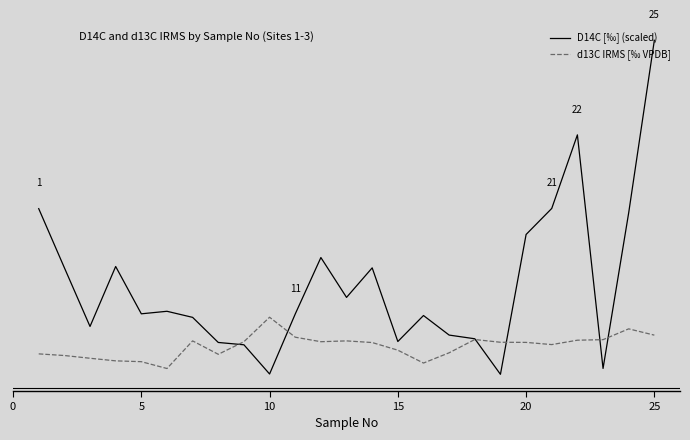

Reading right to left, what are all the values shown in this chart?

D14C [‰] (scaled): -2.8	-15.4	-26.8	-9.7	-15.1	-17.0	-27.2	-24.6	-24.4	-22.9	-24.8	-19.4	-21.6	-18.7	-22.8	-27.2	-25.1	-24.9	-23.1	-22.6	-22.8	-19.4	-23.7	-19.4	-15.1
d13C IRMS [‰ VPDB]: -24.4	-23.9	-24.7	-24.7	-25.1	-24.9	-24.9	-24.7	-25.7	-26.4	-25.5	-24.9	-24.8	-24.9	-24.5	-23.1	-24.9	-25.8	-24.8	-26.8	-26.3	-26.2	-26.1	-25.9	-25.7